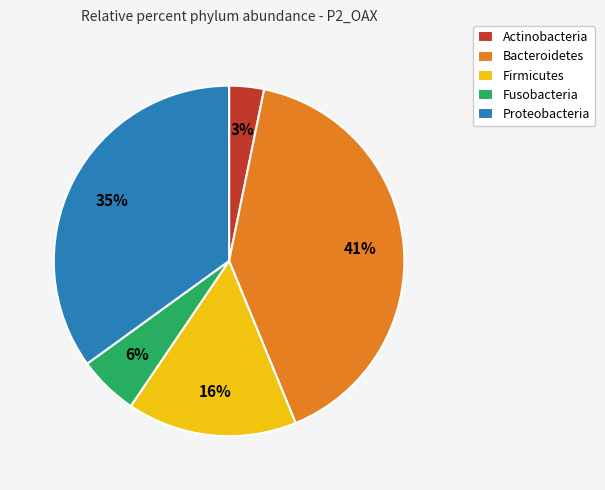

What is the smallest slice in the pie chart?

Actinobacteria